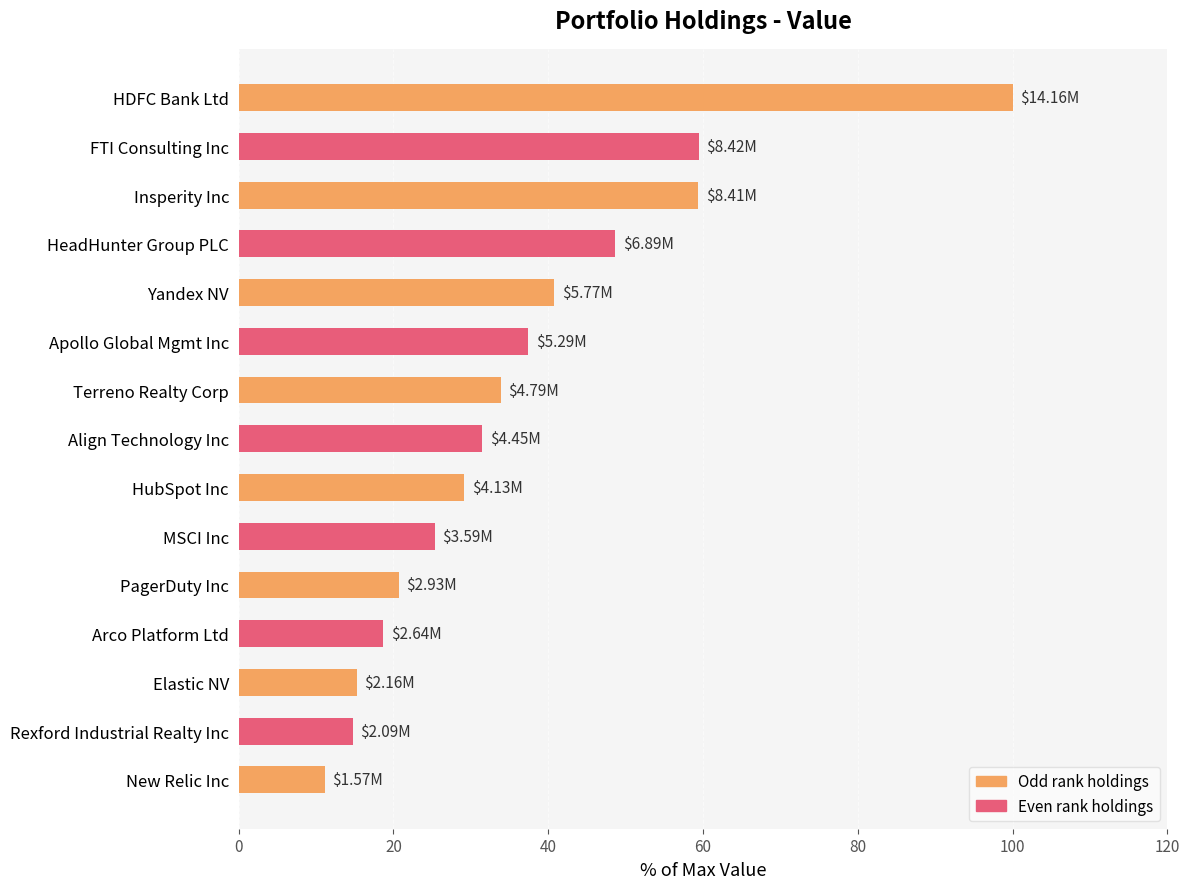

What is the ratio of the value at HDFC Bank Ltd to the value at Yandex NV?

2.5